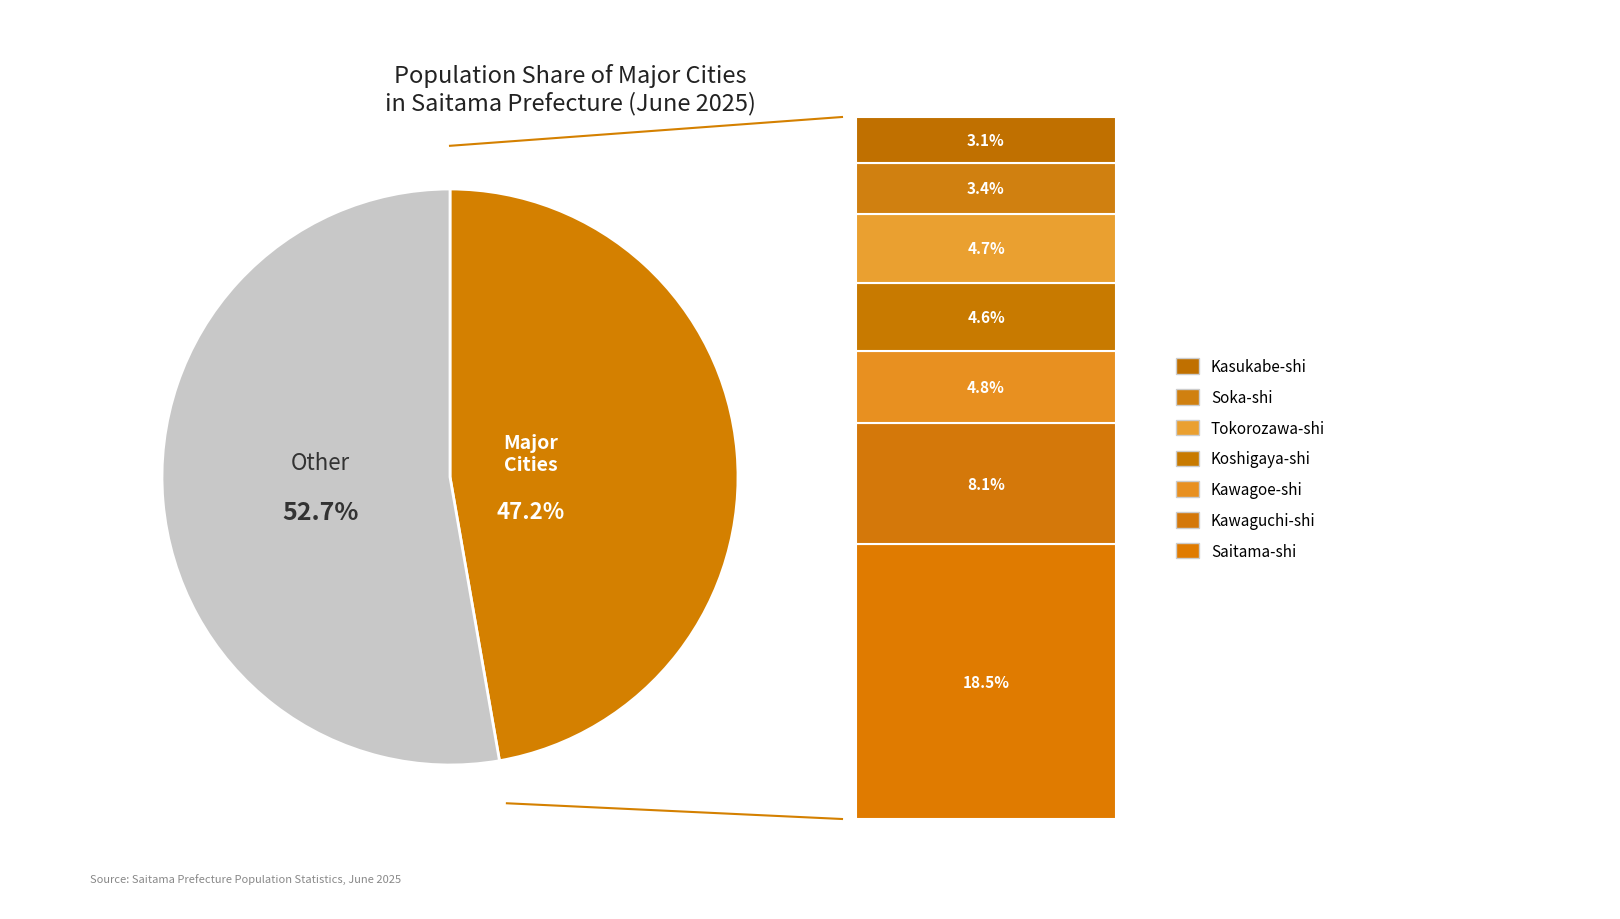

Is there a majority slice in this chart?

Yes